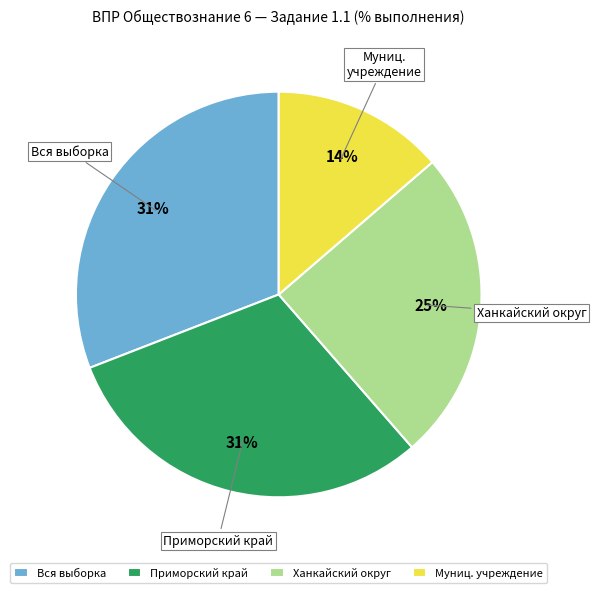

Do Приморский край and Муниц. учреждение together represent more than half of the pie?

No